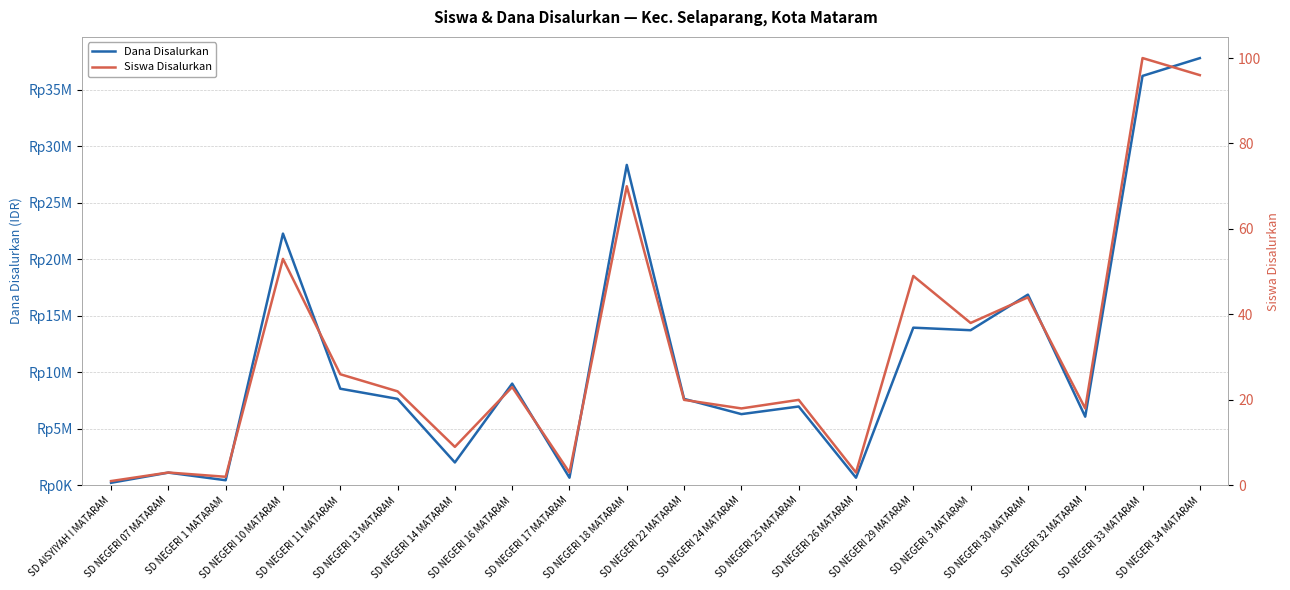

True or false: Siswa Disalurkan and Dana Disalurkan intersect in this chart.

False